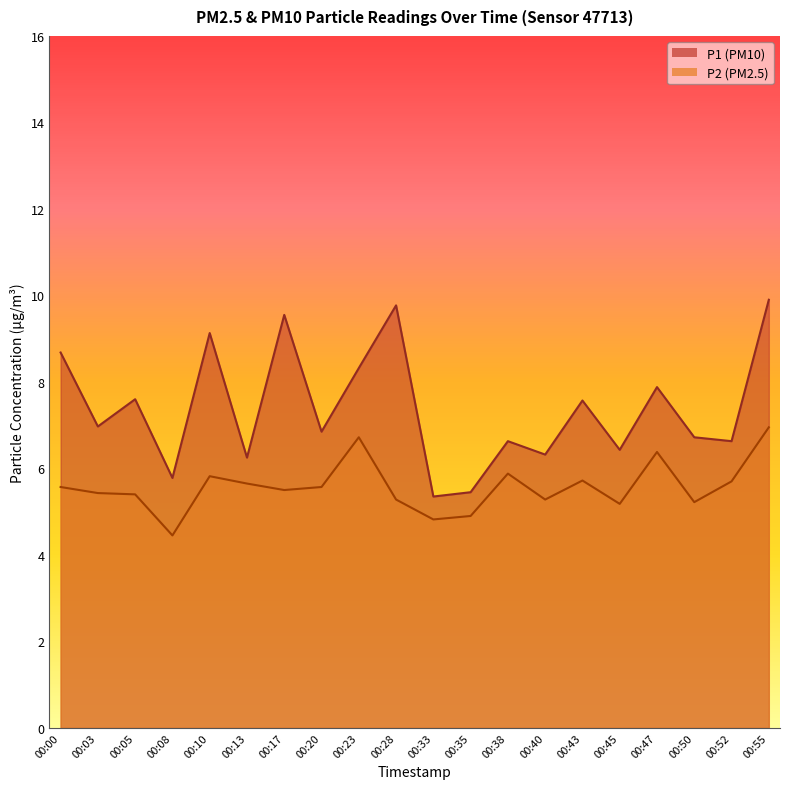

Rank the series by their maximum value, from lowest to highest.

P2, P1